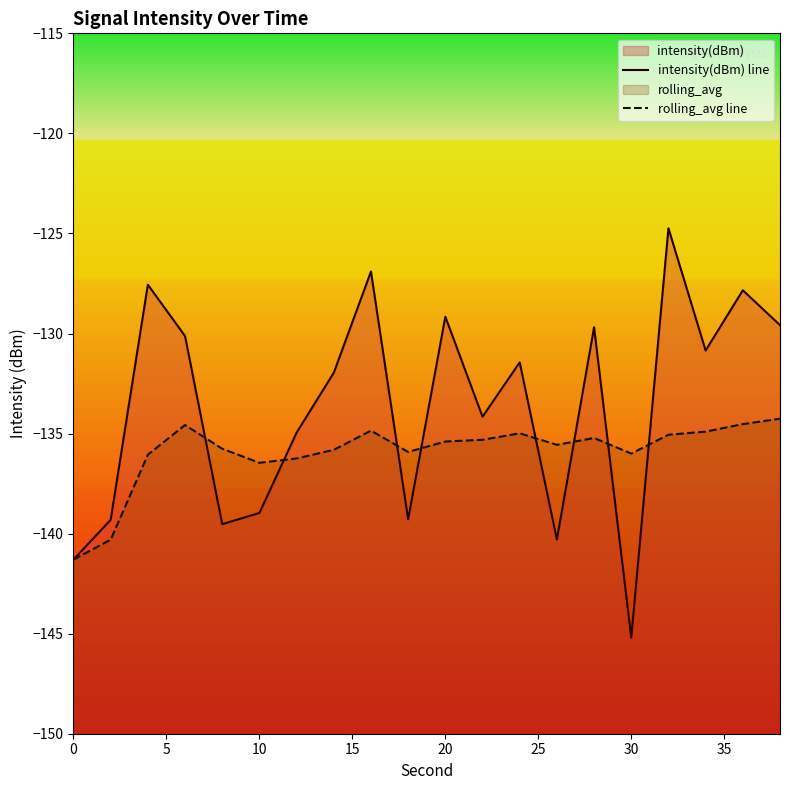

What is the maximum value for intensity(dBm) line?

-124.7